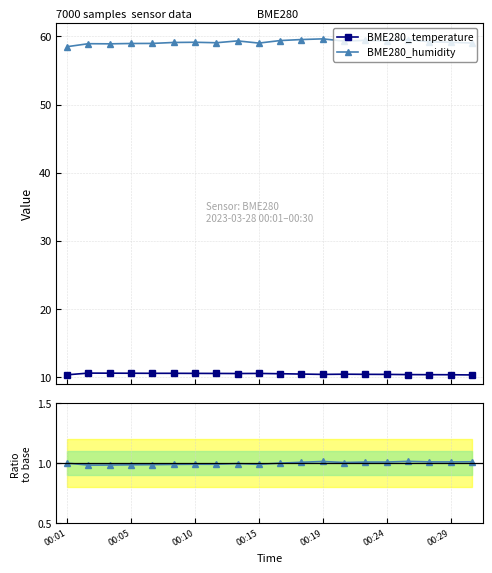

What is the value of the BME280_humidity point at the 11th from the left?

59.4